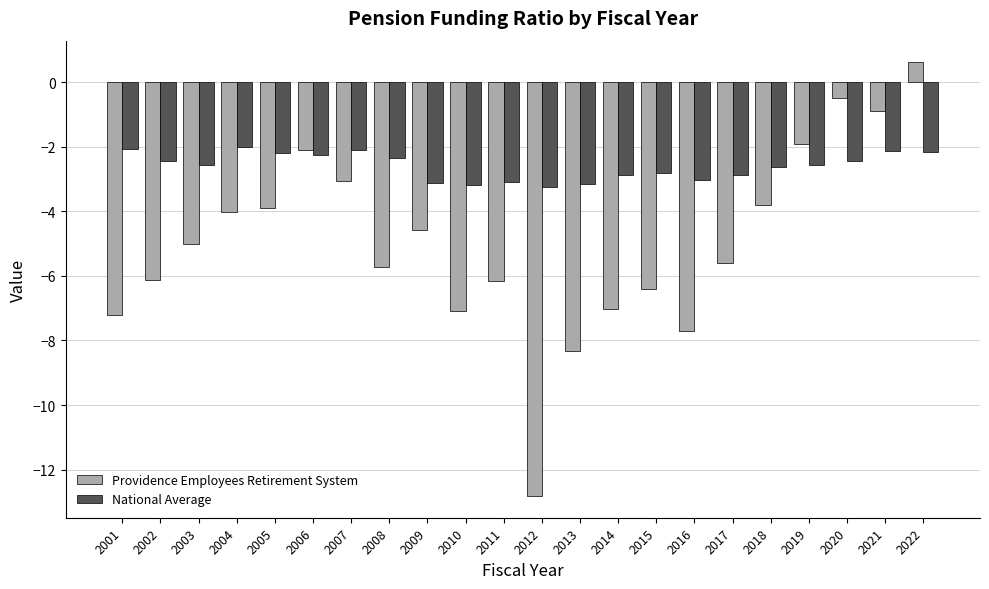

Is the value of National Average at 2020 greater than the value of Providence Employees Retirement System at 2001?

Yes